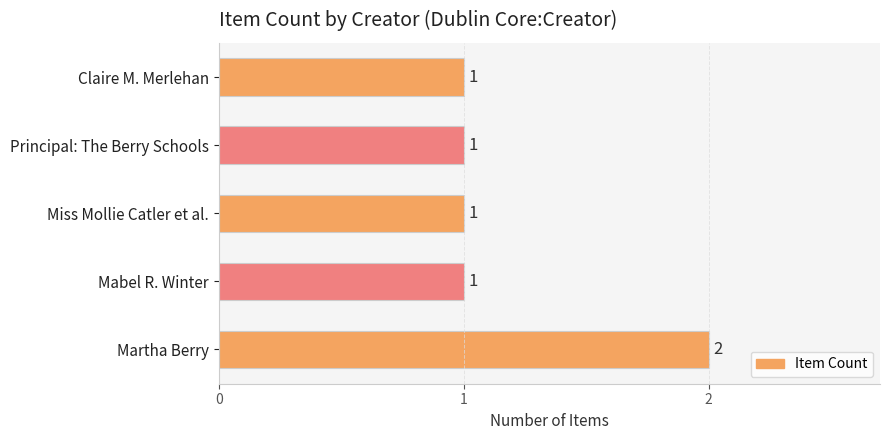

Count the values in the range 1 to 2.

5